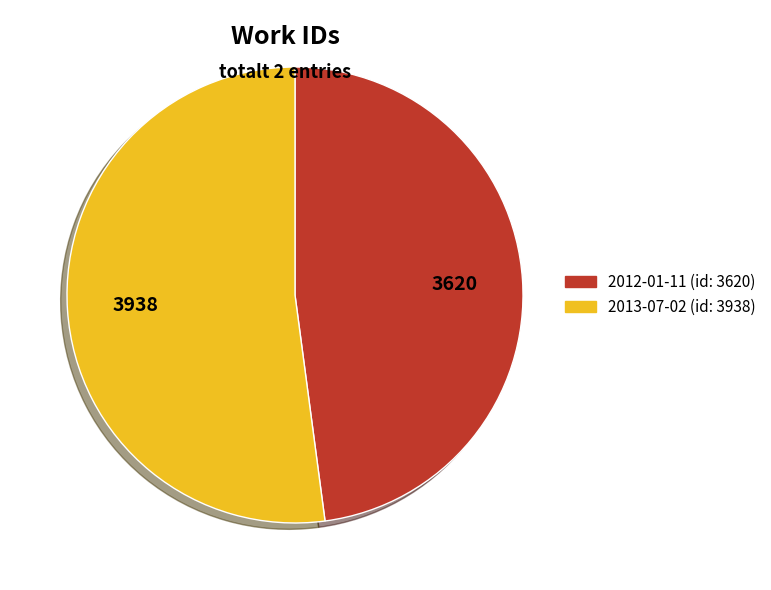

Do 2013-07-02 and 2012-01-11 together represent more than half of the pie?

Yes